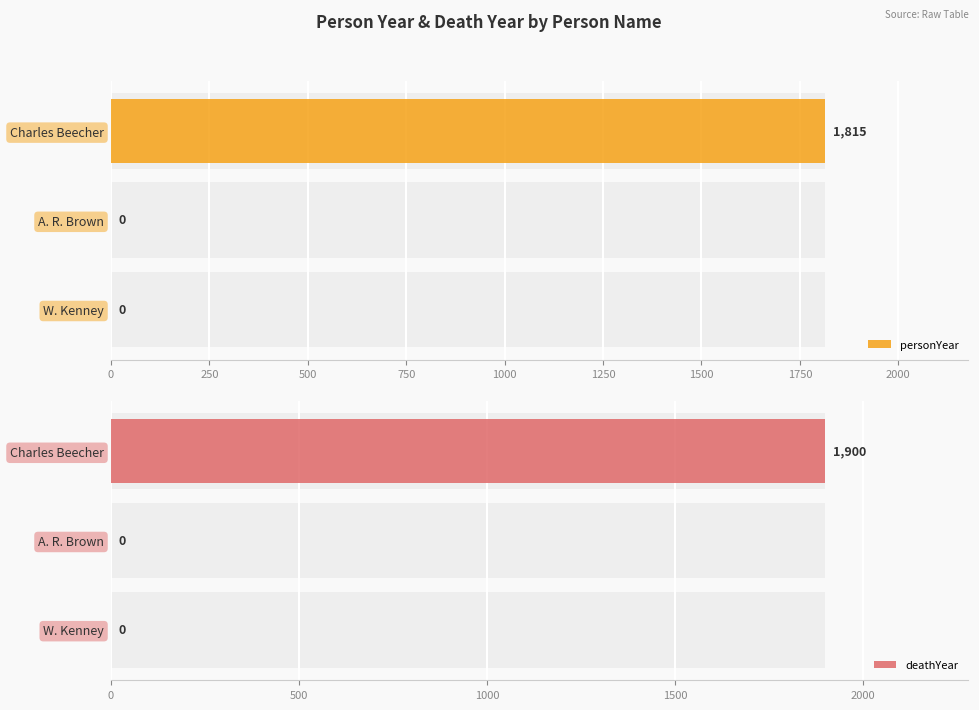

How many bars are there in total?

6